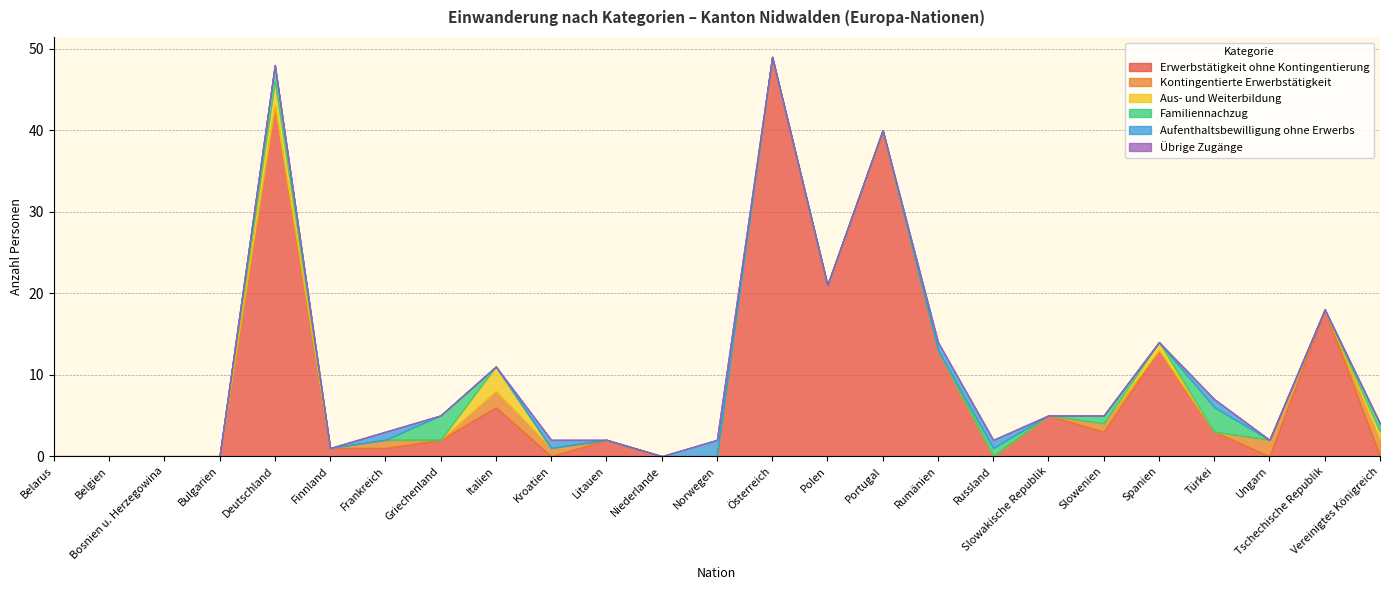

At which category does Familiennachzug reach its first local peak?

Deutschland